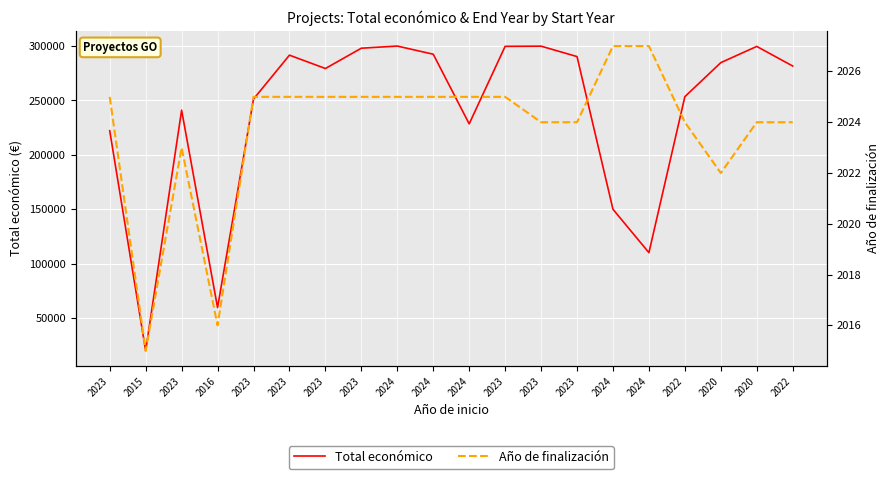

Is the value of Total económico at 2022 greater than the value of Año de finalización at 2023?

Yes